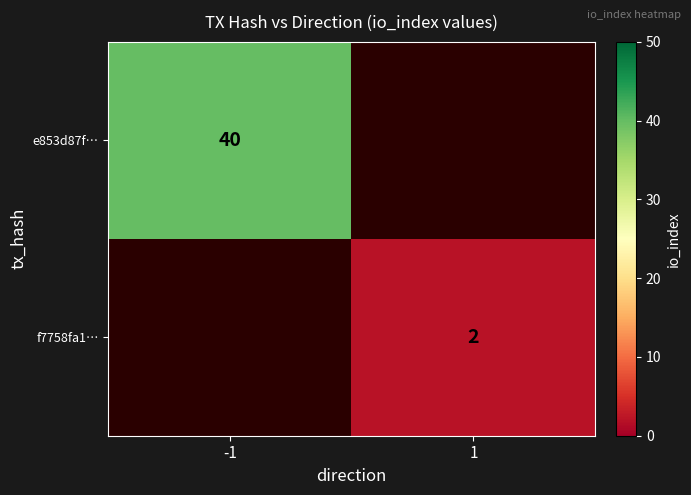

Is the value of e853d87f… at -1 greater than the value of f7758fa1… at 1?

Yes